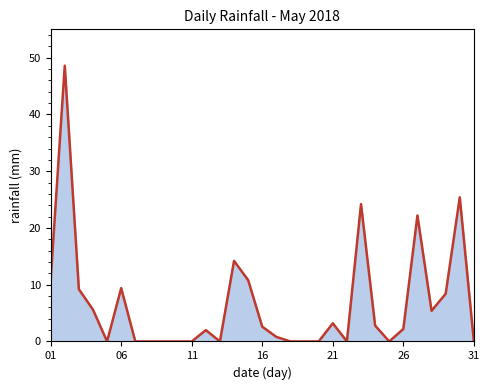

What is the difference between the maximum and minimum values?

48.6